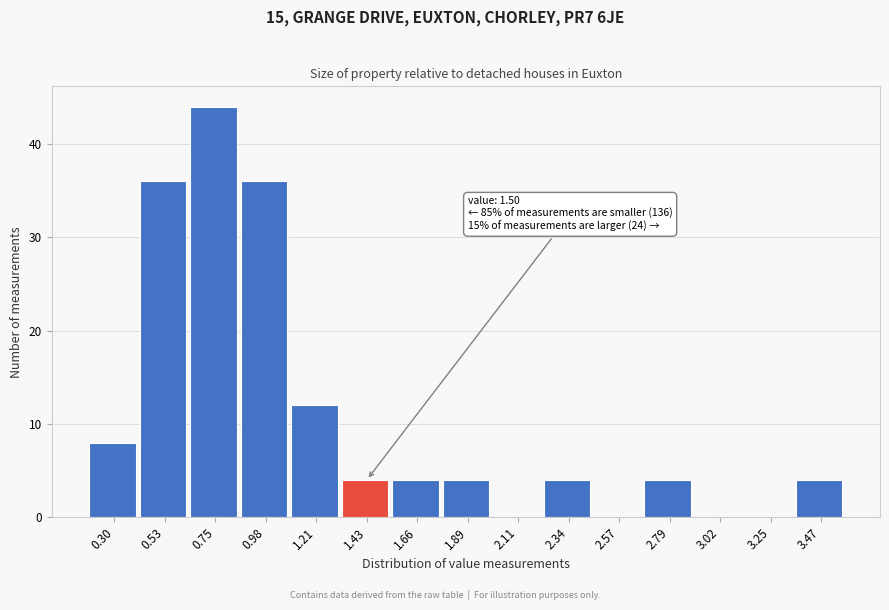

Reading left to right, transcribe all the data shown in this chart.

0.30=8	0.53=36	0.75=44	0.98=36	1.21=12	1.43=4	1.66=4	1.89=4	2.11=0	2.34=4	2.57=0	2.79=4	3.02=0	3.25=0	3.47=4